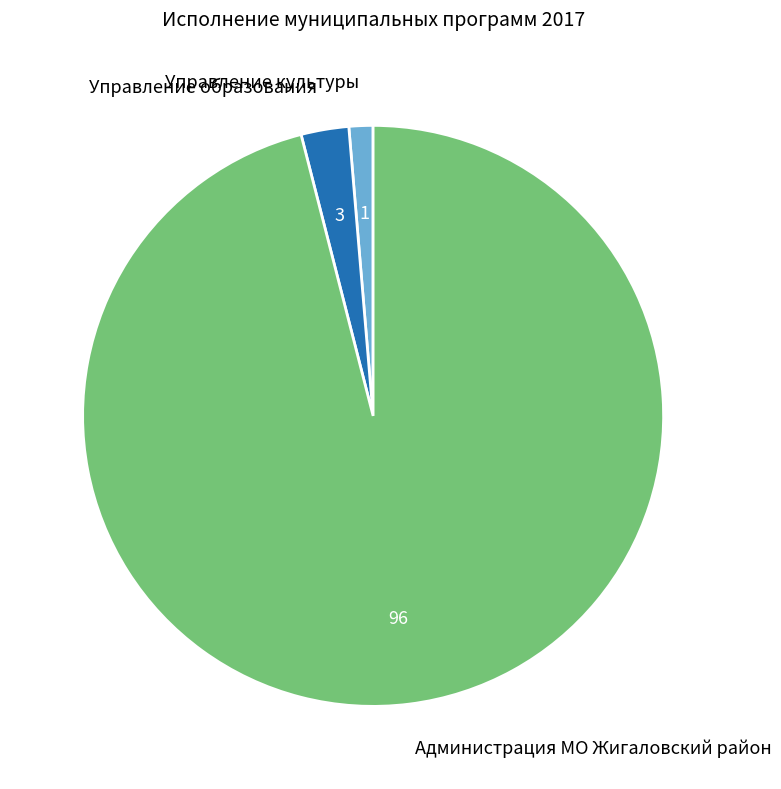

Approximately how many times larger is the value at Администрация МО Жигаловский район compared to Управление образования?

36.2